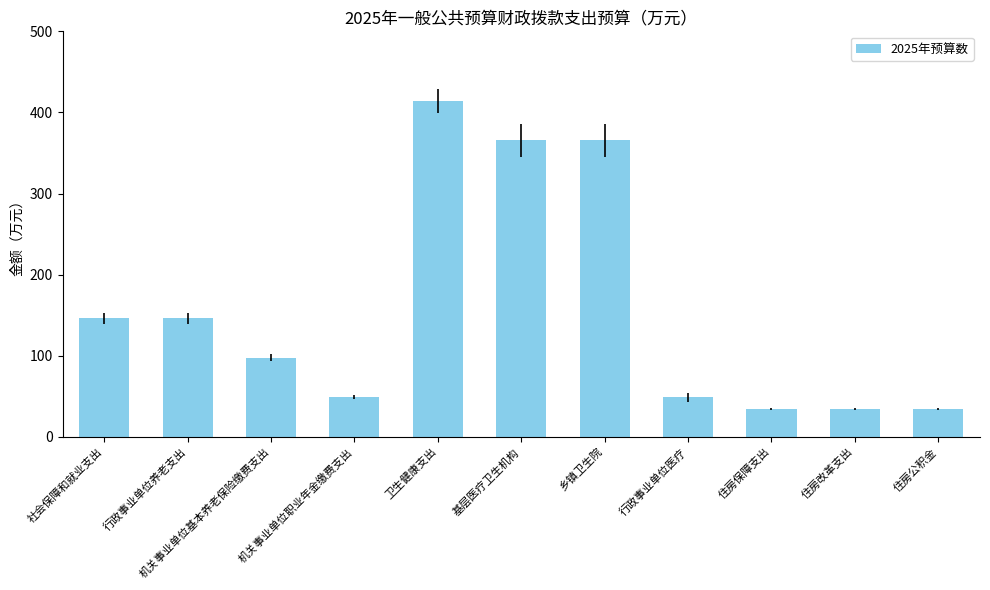

Where does the data first go above 97?

社会保障和就业支出